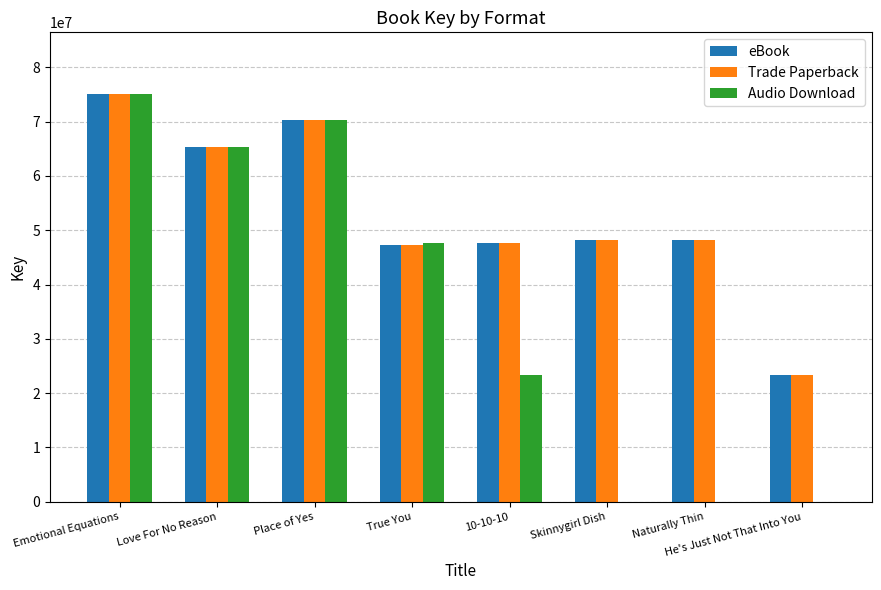

What is the sum of all eBook values?

425461292